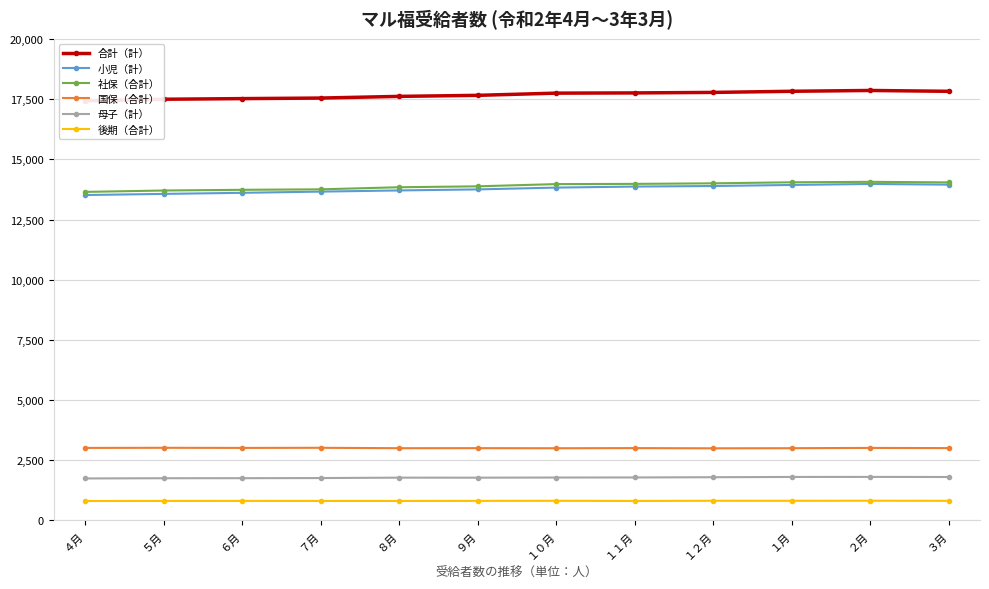

What is the greatest value displayed?

17869